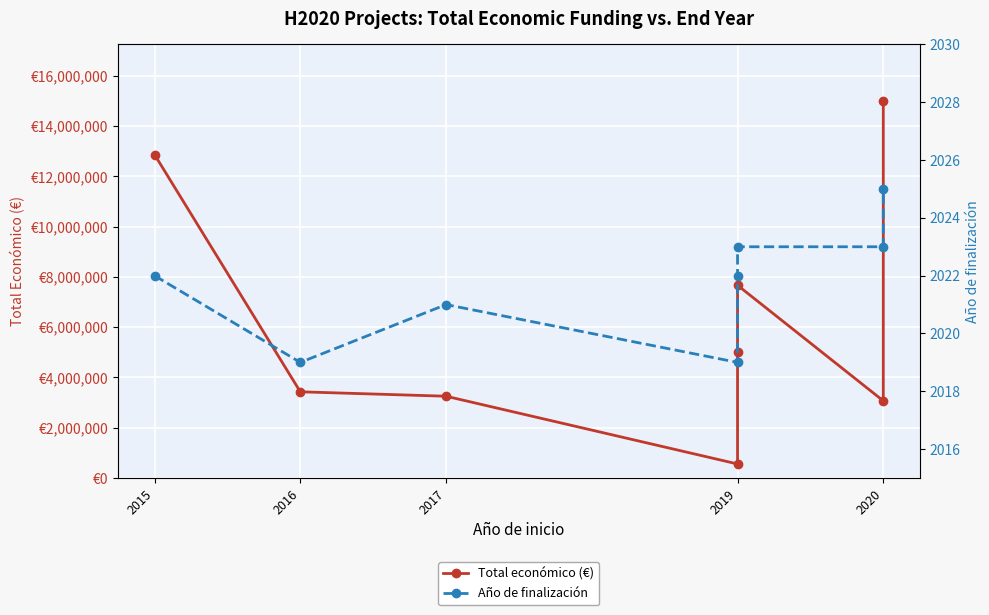

Where is Año de finalización nearest to the value 2022?

2015